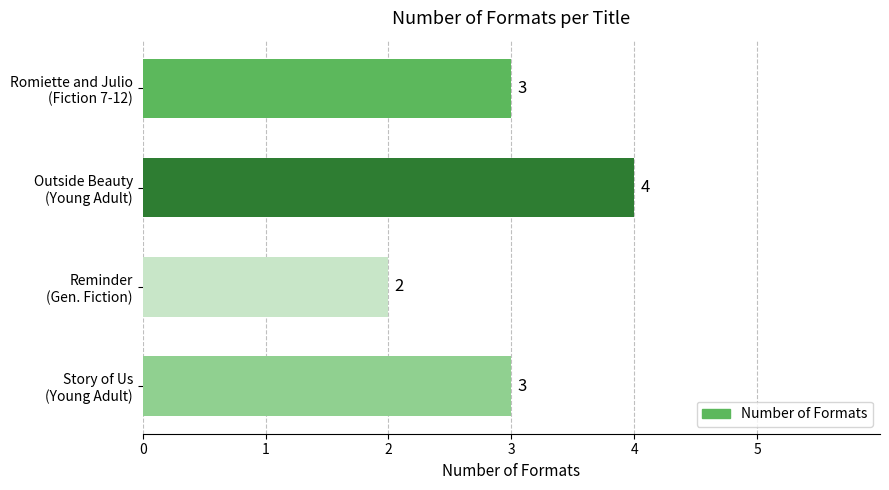

How many bars are there in total?

4